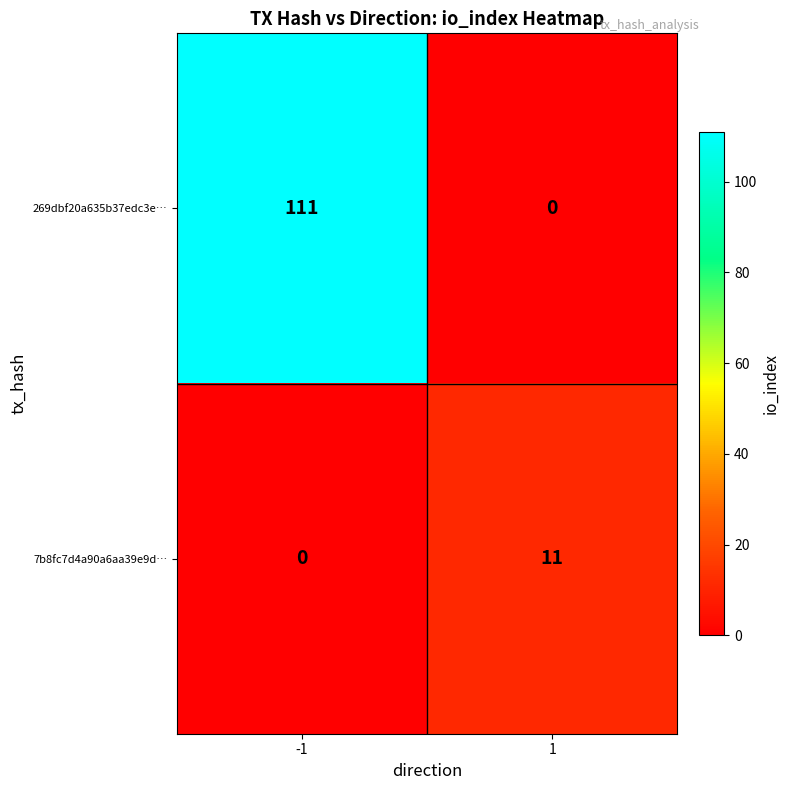

What is the maximum value for 269dbf20a635b37edc3e…?

111